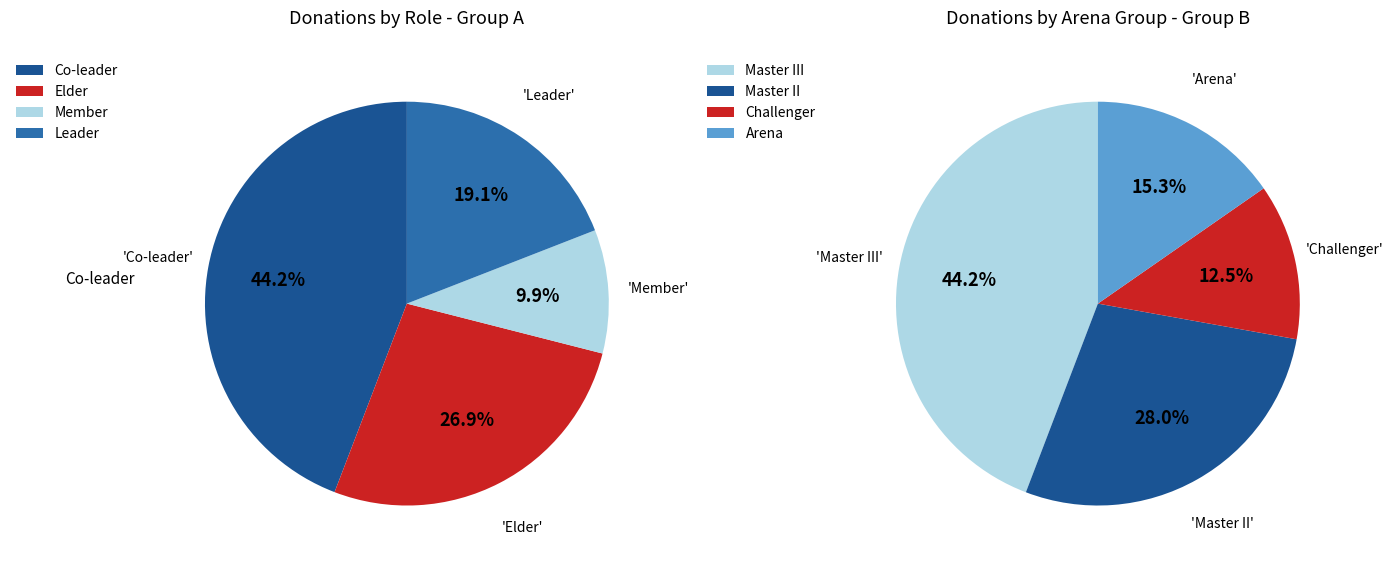

Is it true that Elder is 13% of the pie?

False